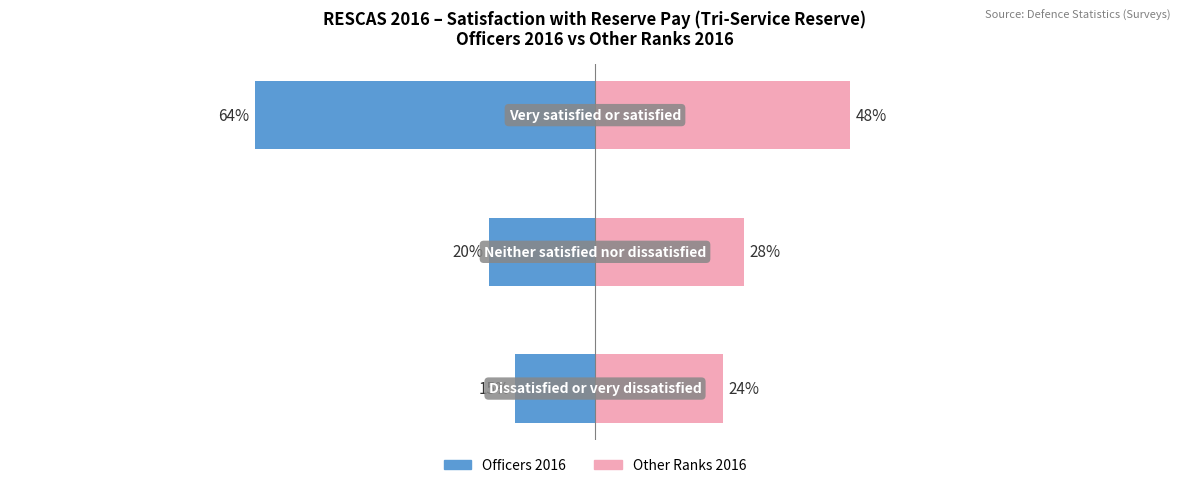

Is it true that Officers 2016 equals -94 at 2?

False